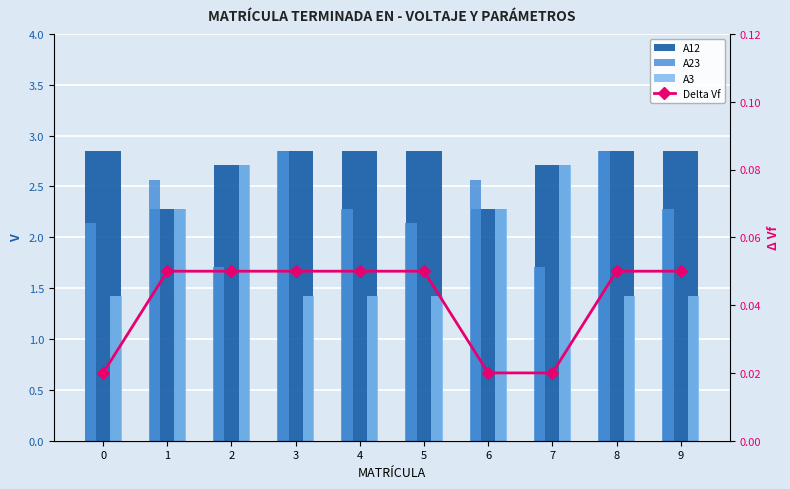

Count the Delta Vf values in the range 0 to 1.

10